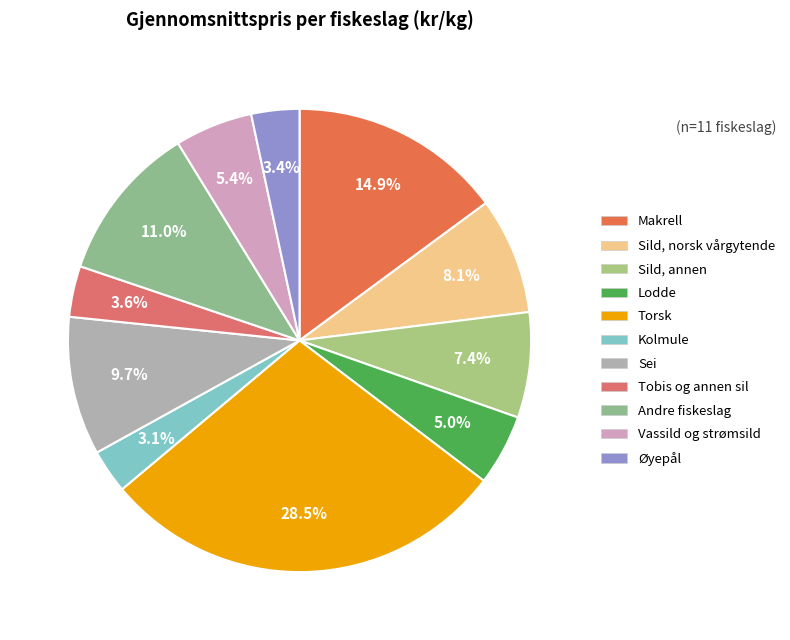

To the nearest percent, what percentage of the pie is Kolmule?

3%